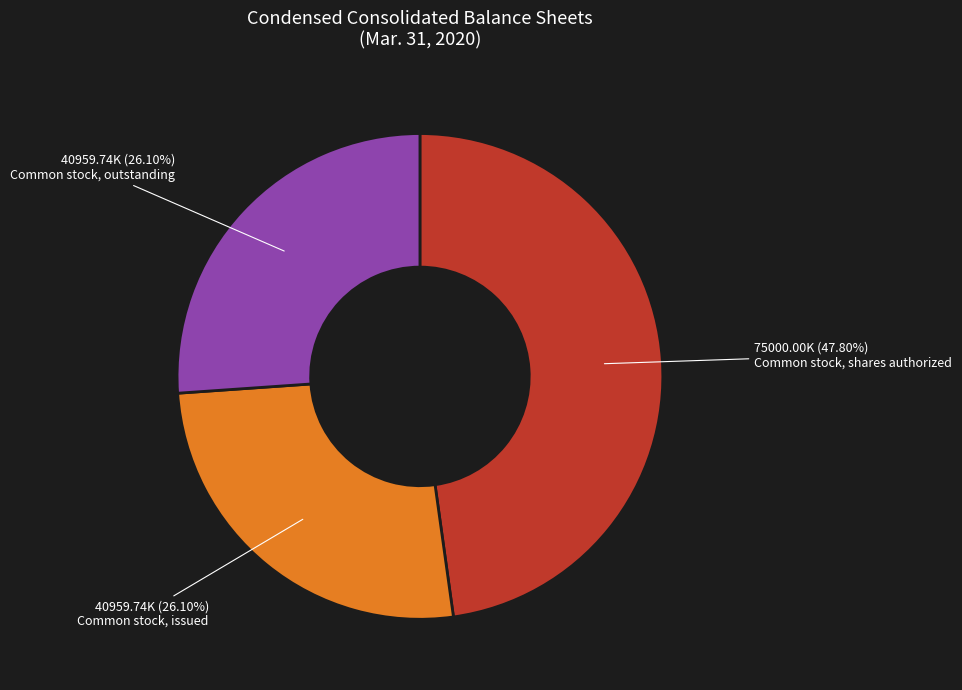

Which has a higher value, Common stock, shares authorized or Common stock, issued?

Common stock, shares authorized